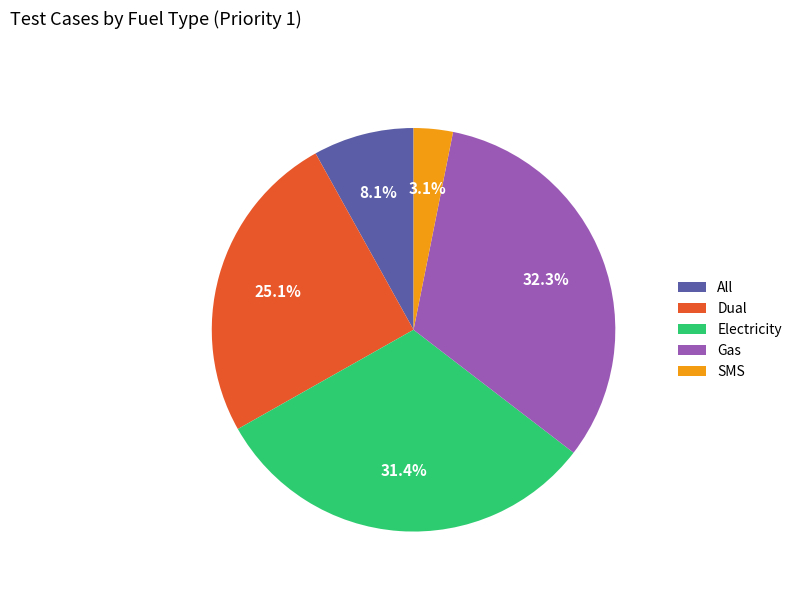

How much of the chart is everything except Electricity?

68.6%